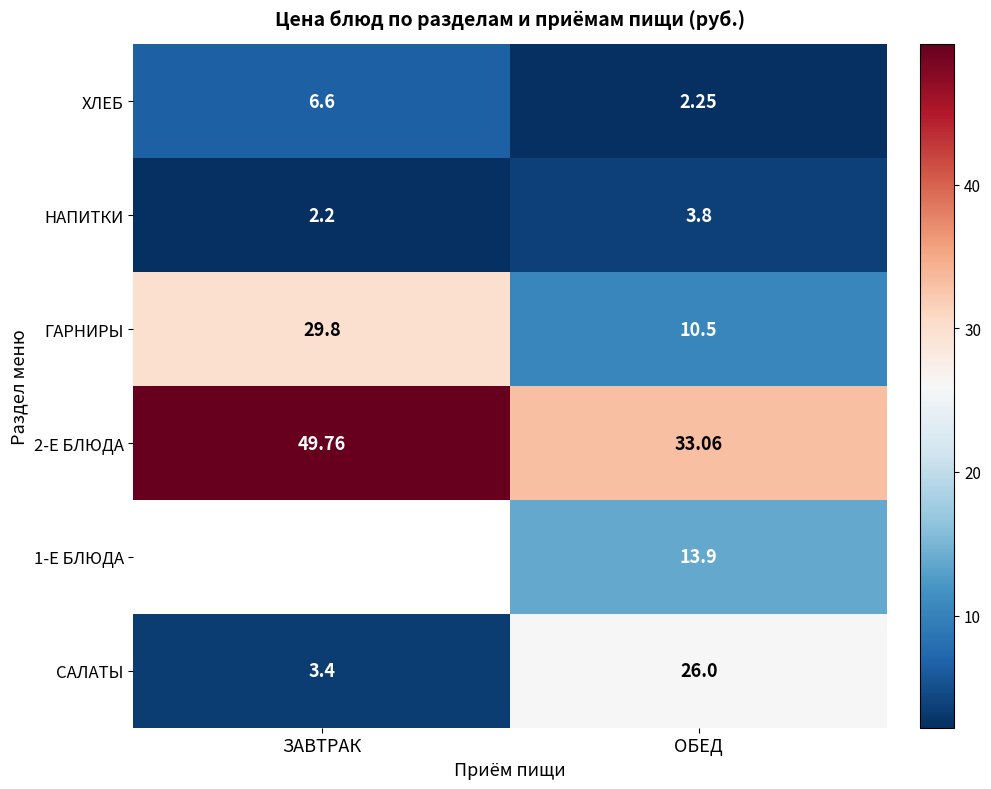

At which label does ХЛЕБ first exceed 6?

ЗАВТРАК